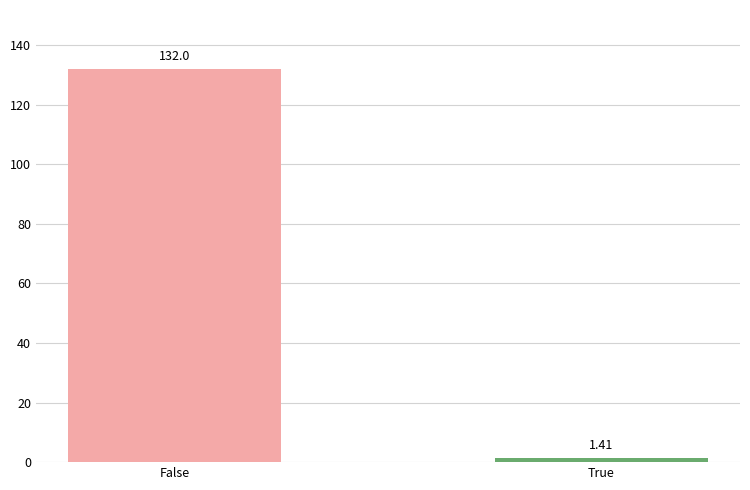

What is the label of the 1st bar from the left?

False